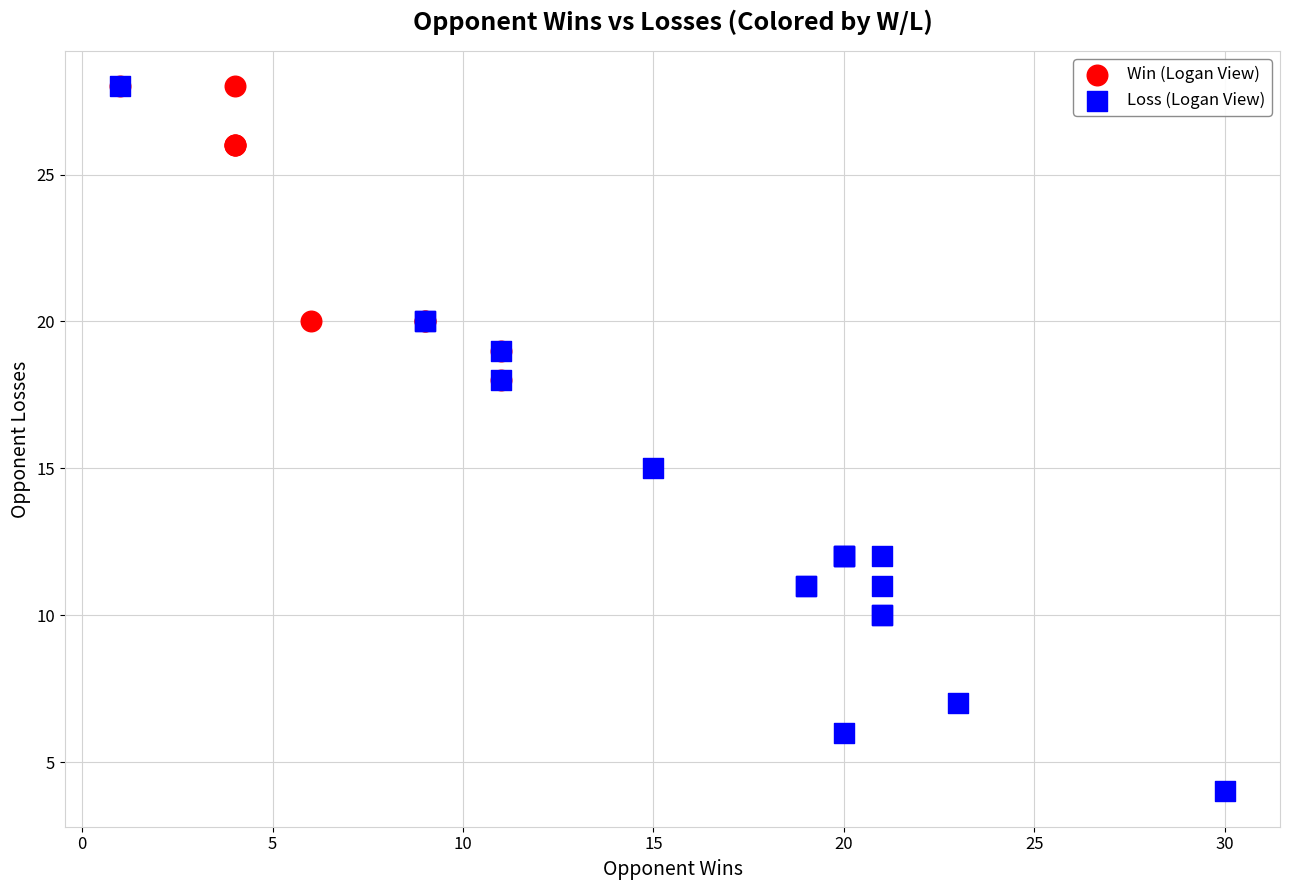

Which series has the widest spread of Y values?

Loss (Logan View)